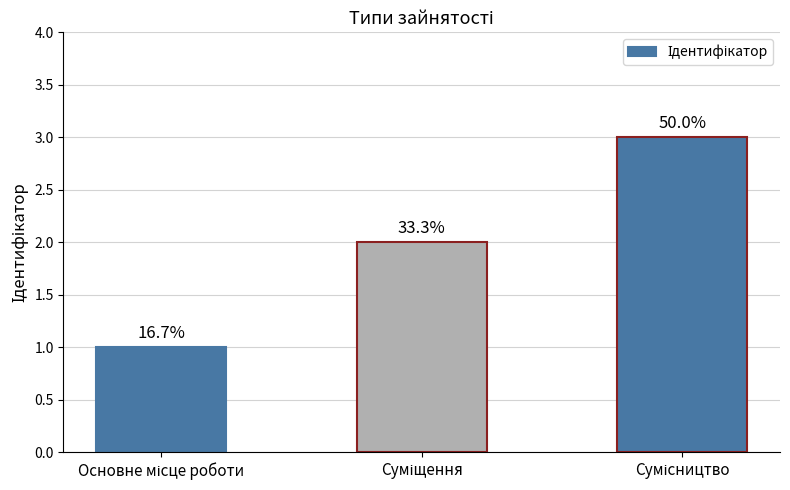

What is the label of the 2nd bar from the right?

Суміщення